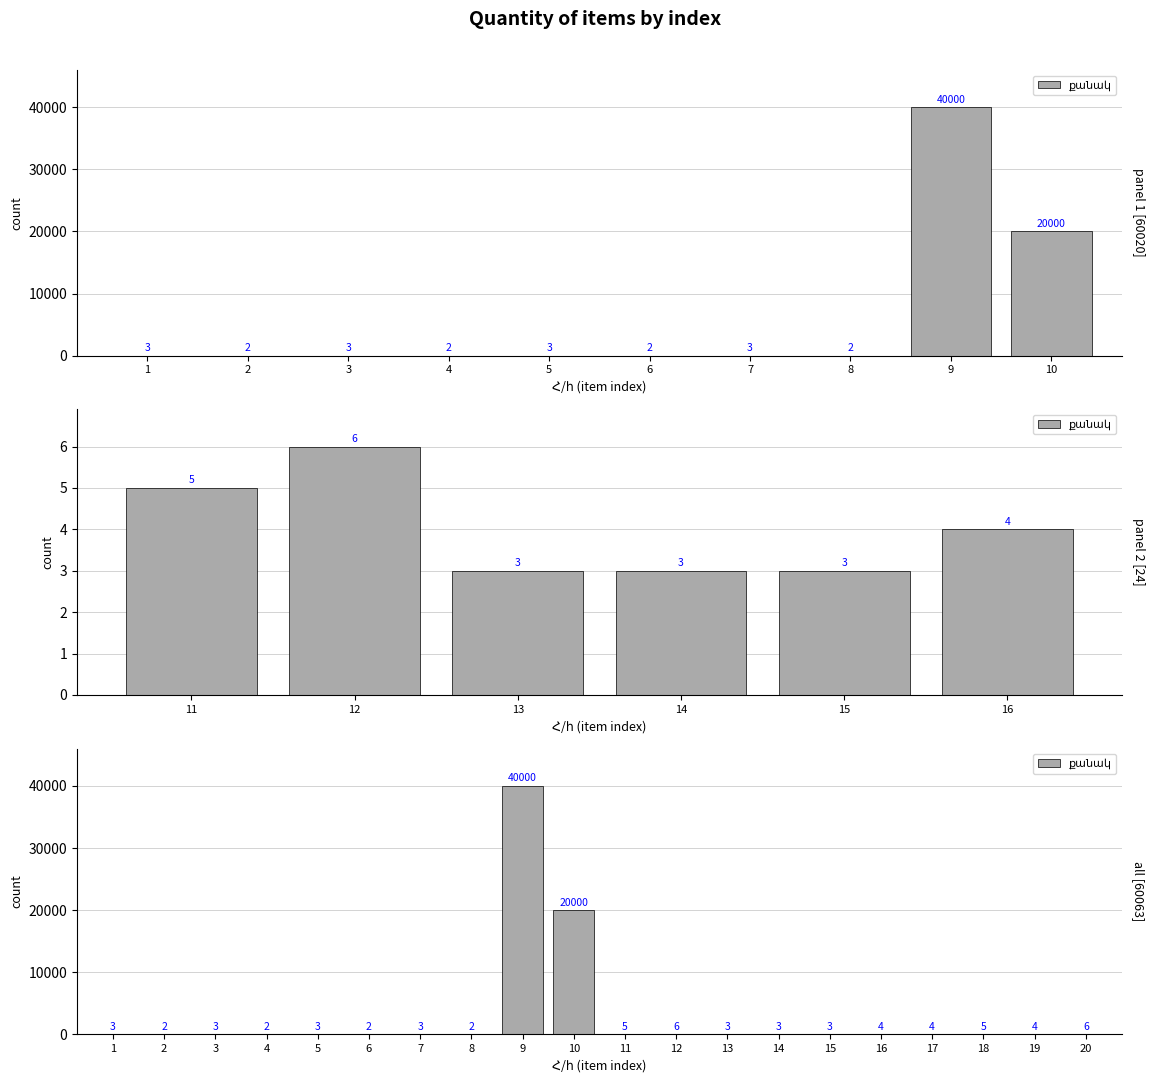

What is the value of the 12th bar from the left?

6